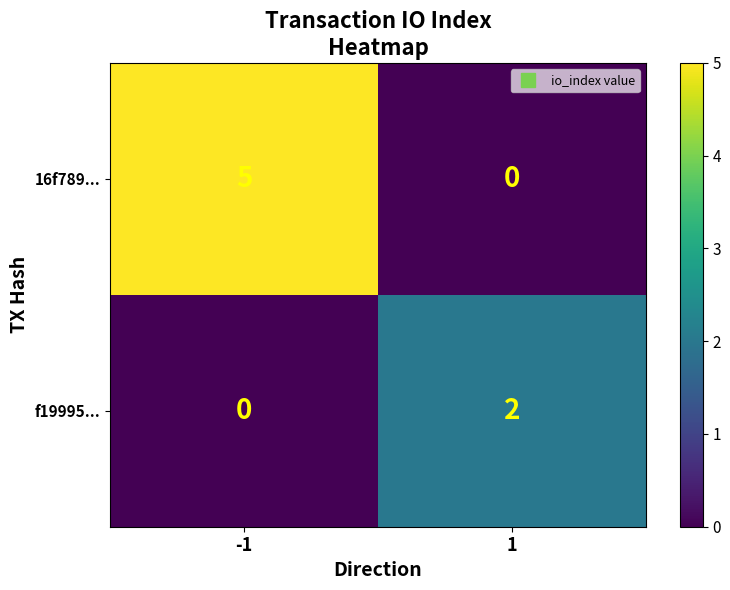

Reading left to right, list all the values displayed in this chart.

16f789...: 5	0
f19995...: 0	2